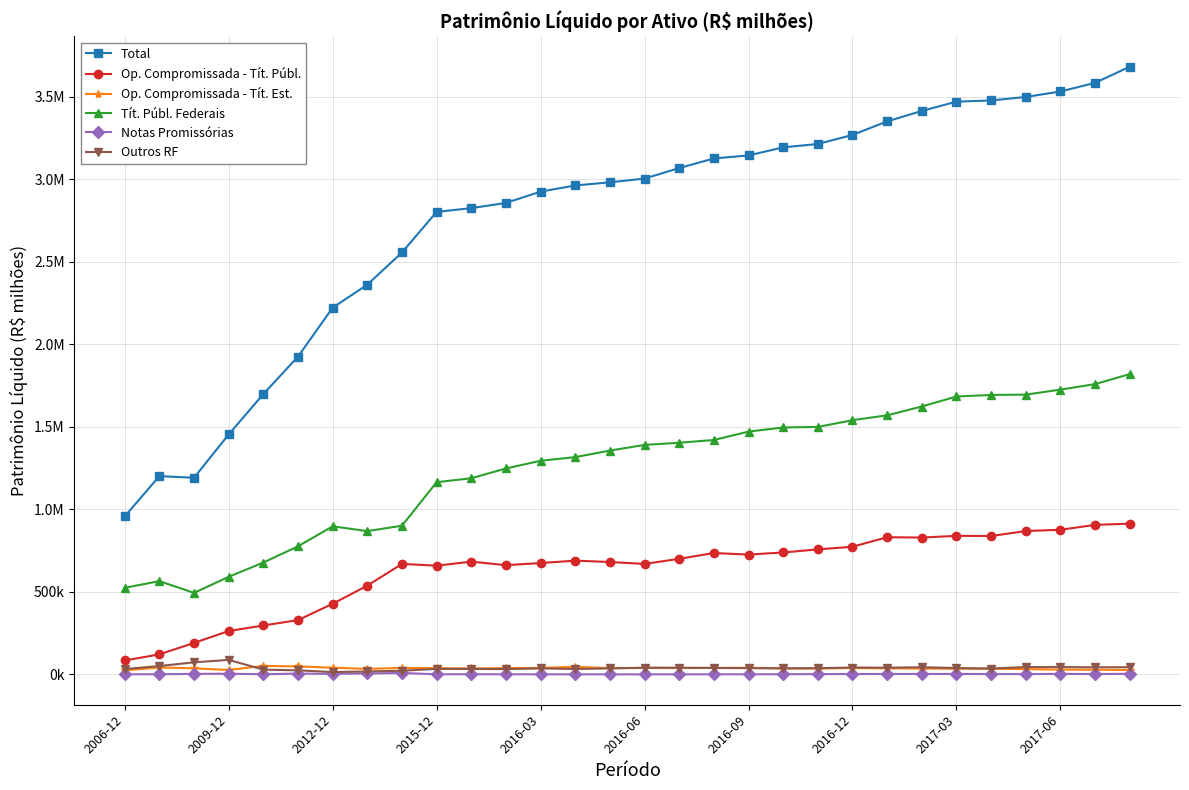

Does the chart have visible grid lines?

Yes